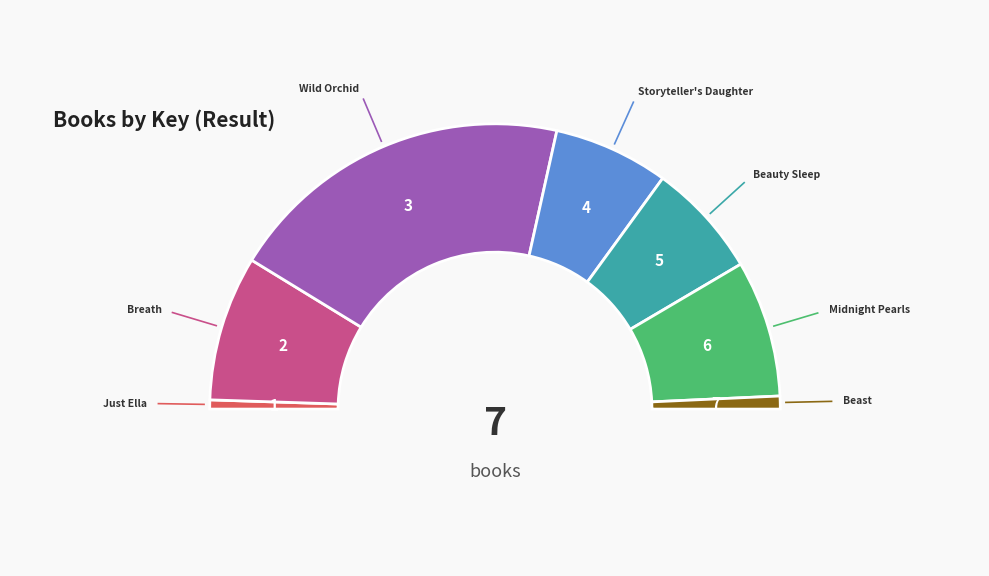

What is the largest slice in the pie chart?

Wild Orchid